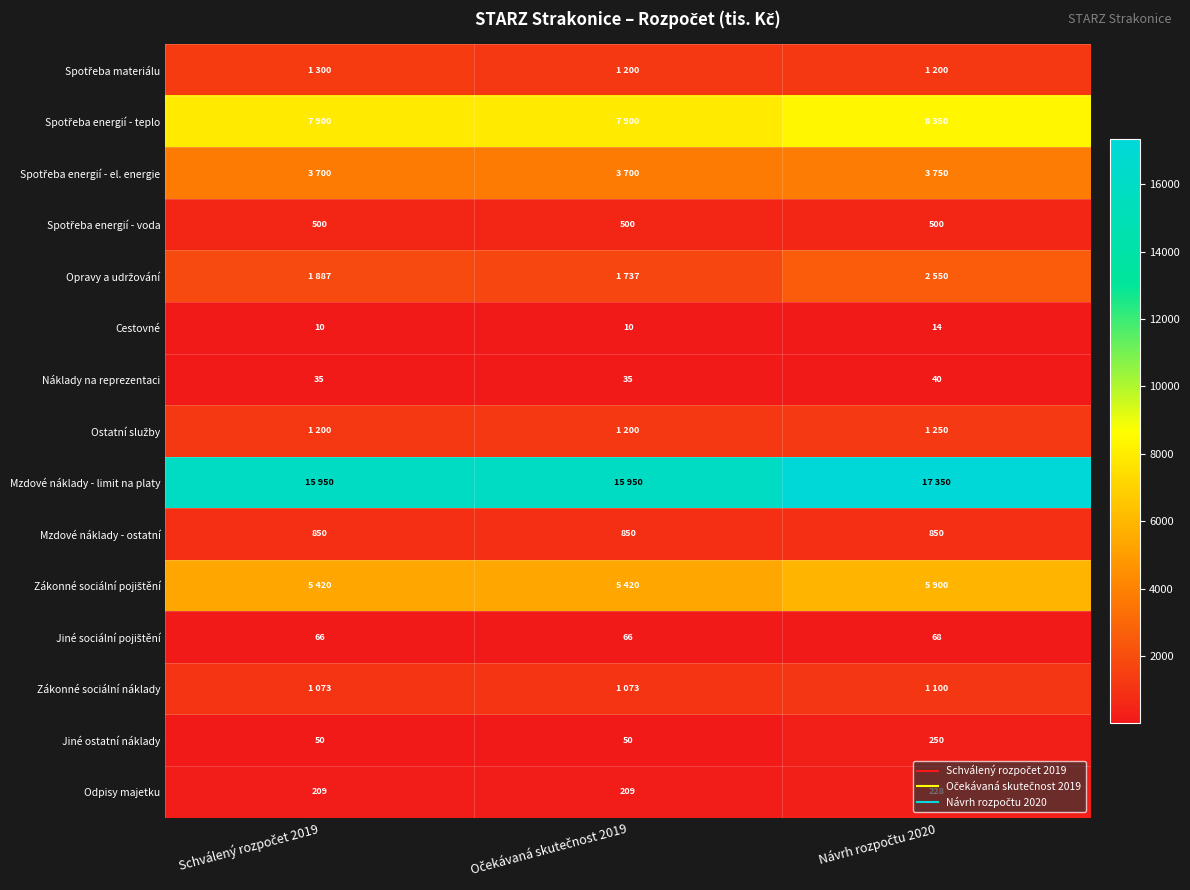

Which has a higher value, Schválený rozpočet 2019 or Návrh rozpočtu 2020?

Schválený rozpočet 2019